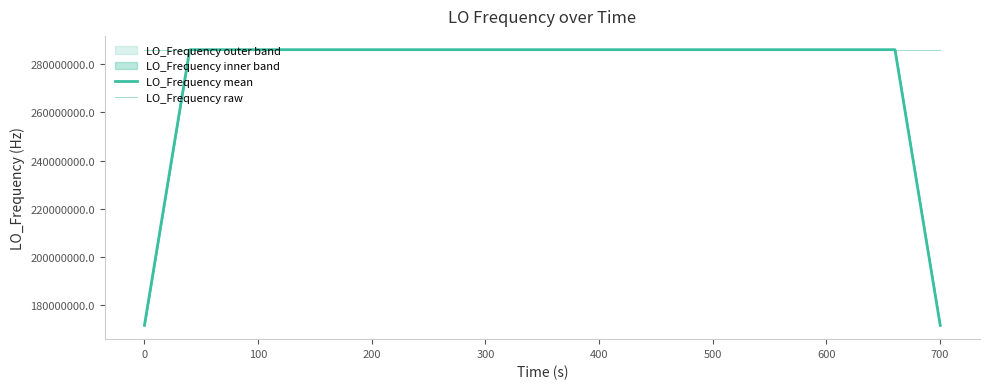

How many intersections are there between LO_Frequency mean and LO_Frequency raw?

20